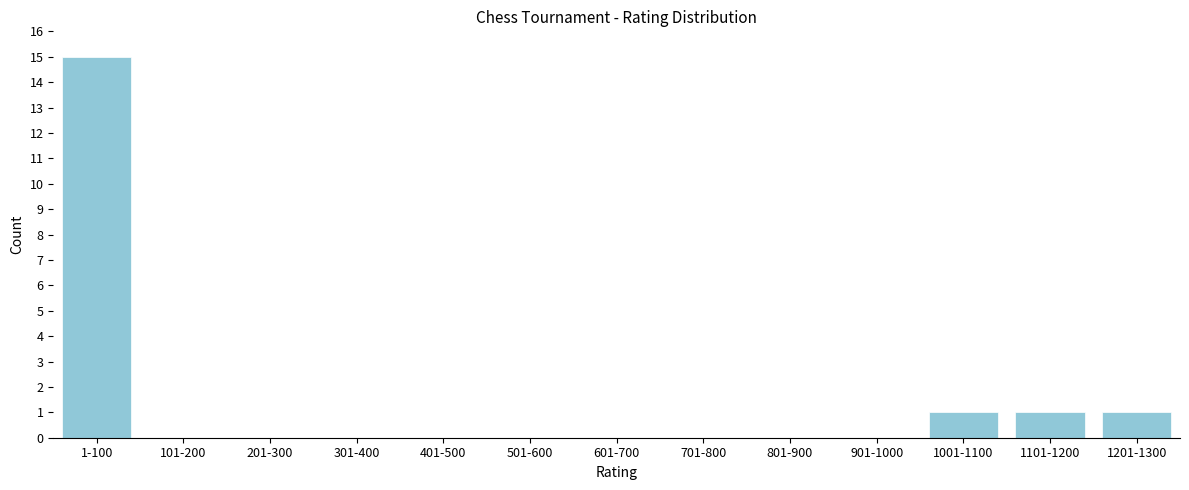

Reading right to left, transcribe all the data shown in this chart.

1201-1300=1	1101-1200=1	1001-1100=1	901-1000=0	801-900=0	701-800=0	601-700=0	501-600=0	401-500=0	301-400=0	201-300=0	101-200=0	1-100=15